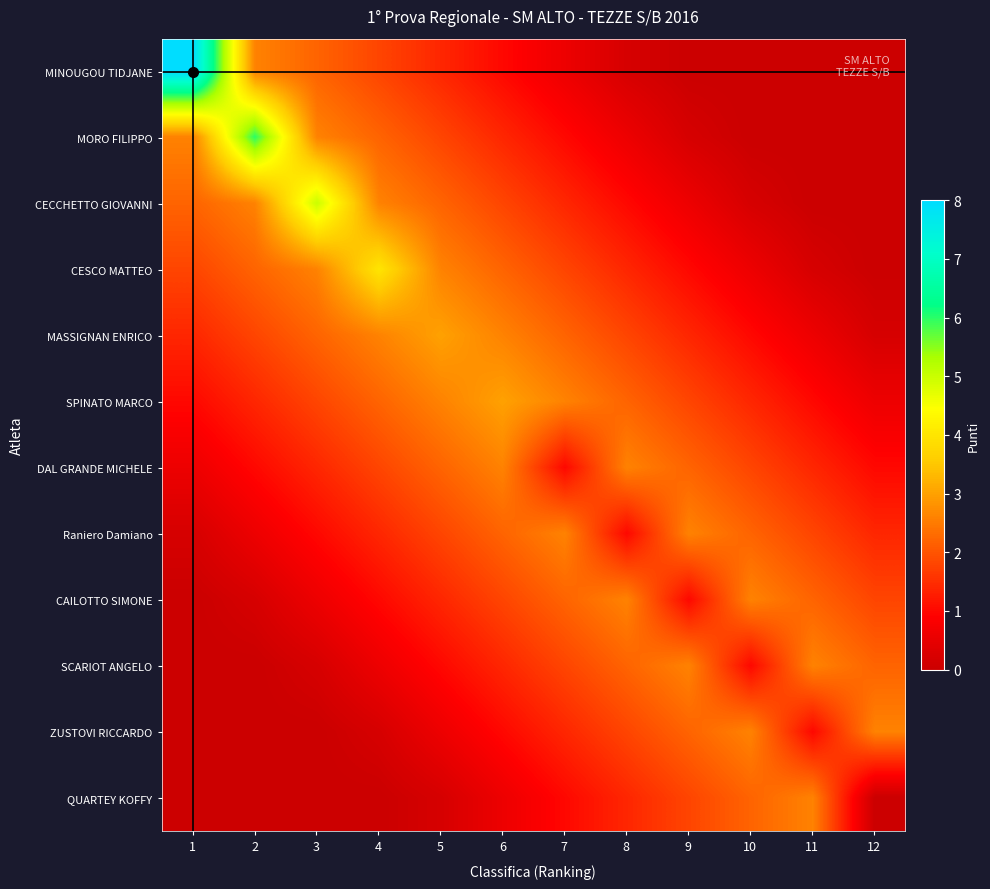

Reading right to left, transcribe all the data shown in this chart.

MINOUGOU TIDJANE: 0	0	0	0	0	0	0	0	0	0	0	8
MORO FILIPPO: 0	0	0	0	0	0	0	0	0	0	6	0
CECCHETTO GIOVANNI: 0	0	0	0	0	0	0	0	0	5	0	0
CESCO MATTEO: 0	0	0	0	0	0	0	0	4	0	0	0
MASSIGNAN ENRICO: 0	0	0	0	0	0	0	3	0	0	0	0
SPINATO MARCO: 0	0	0	0	0	0	3	0	0	0	0	0
DAL GRANDE MICHELE: 0	0	0	0	0	1	0	0	0	0	0	0
Raniero Damiano: 0	0	0	0	1	0	0	0	0	0	0	0
CAILOTTO SIMONE: 0	0	0	1	0	0	0	0	0	0	0	0
SCARIOT ANGELO: 0	0	1	0	0	0	0	0	0	0	0	0
ZUSTOVI RICCARDO: 0	1	0	0	0	0	0	0	0	0	0	0
QUARTEY KOFFY: 0	0	0	0	0	0	0	0	0	0	0	0